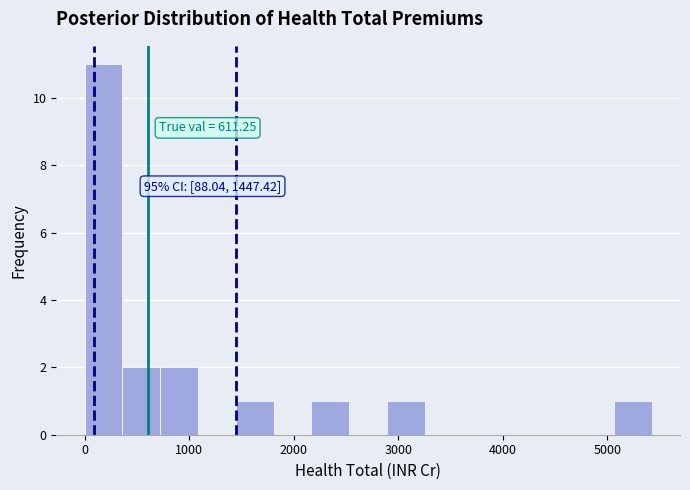

Around what value on the x-axis is the tallest bar? Give the approximate position of its centre, as read against the axis.

200